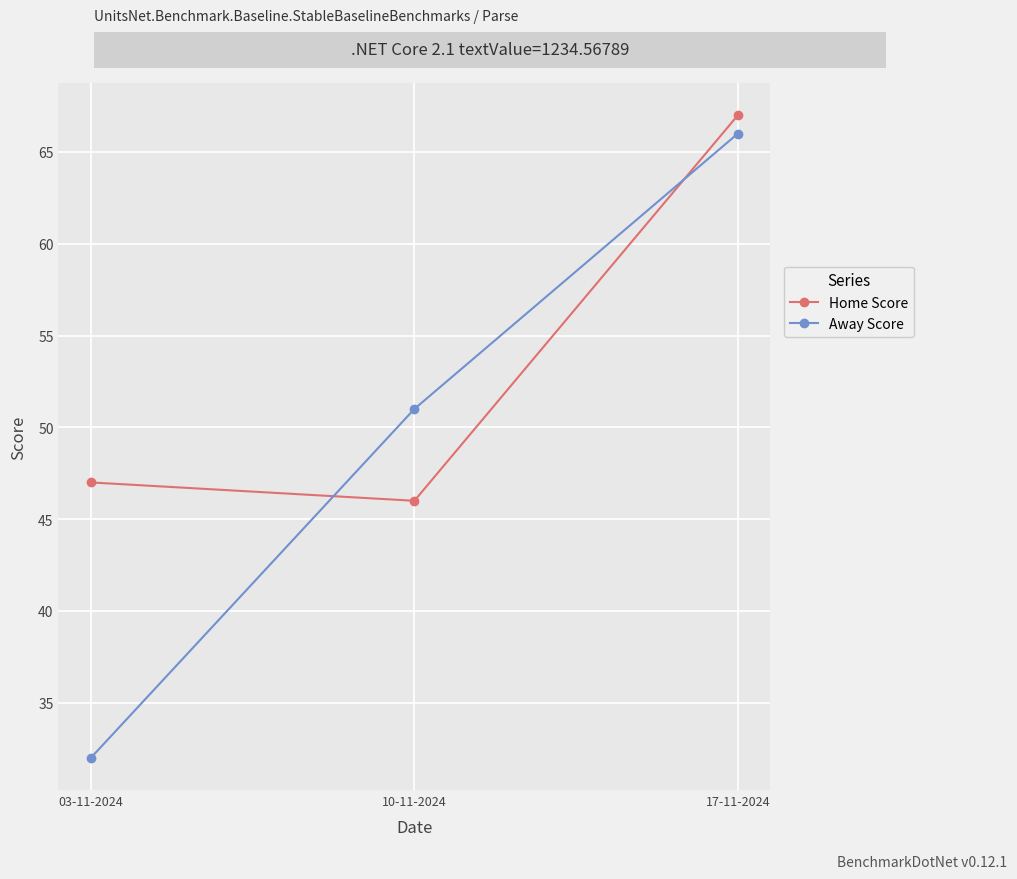

What is the label of the 1st point from the right?

17-11-2024